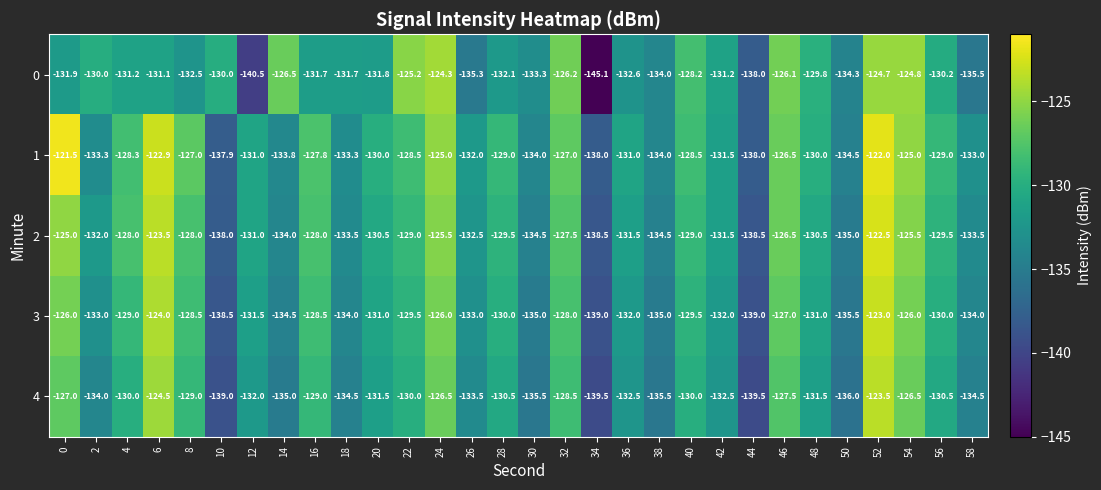

The 0 series shows -130.0 at 10. True or false?

True